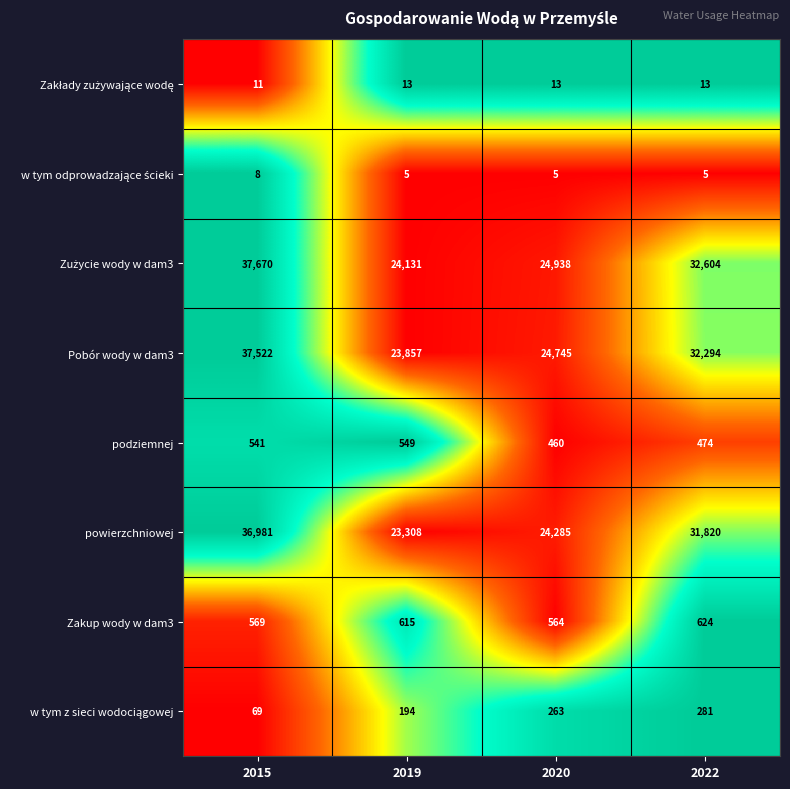

The value of podziemnej at 2019 is 770. True or false?

False